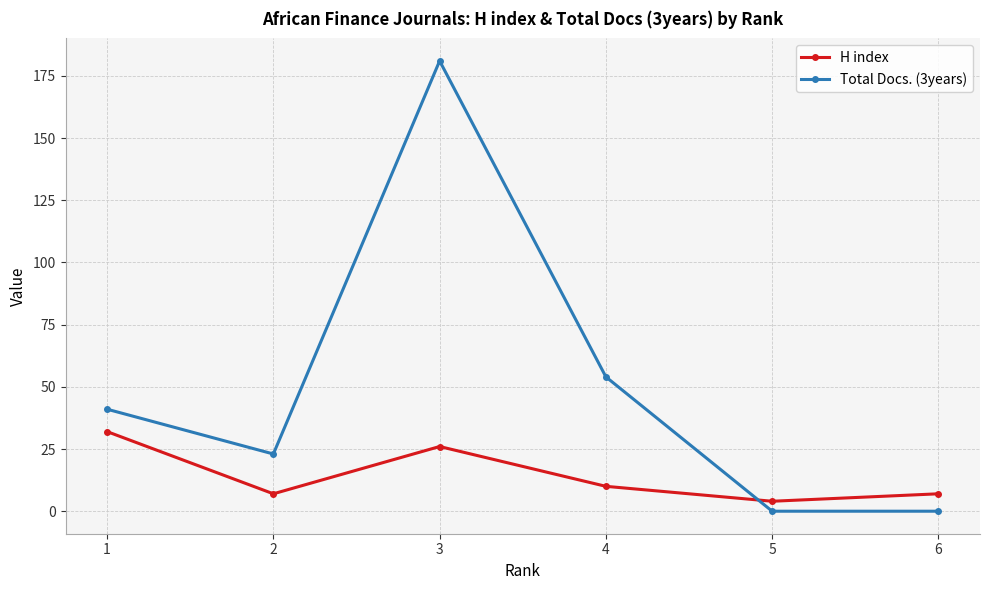

List the series in order of their peak value, lowest first.

H index, Total Docs. (3years)